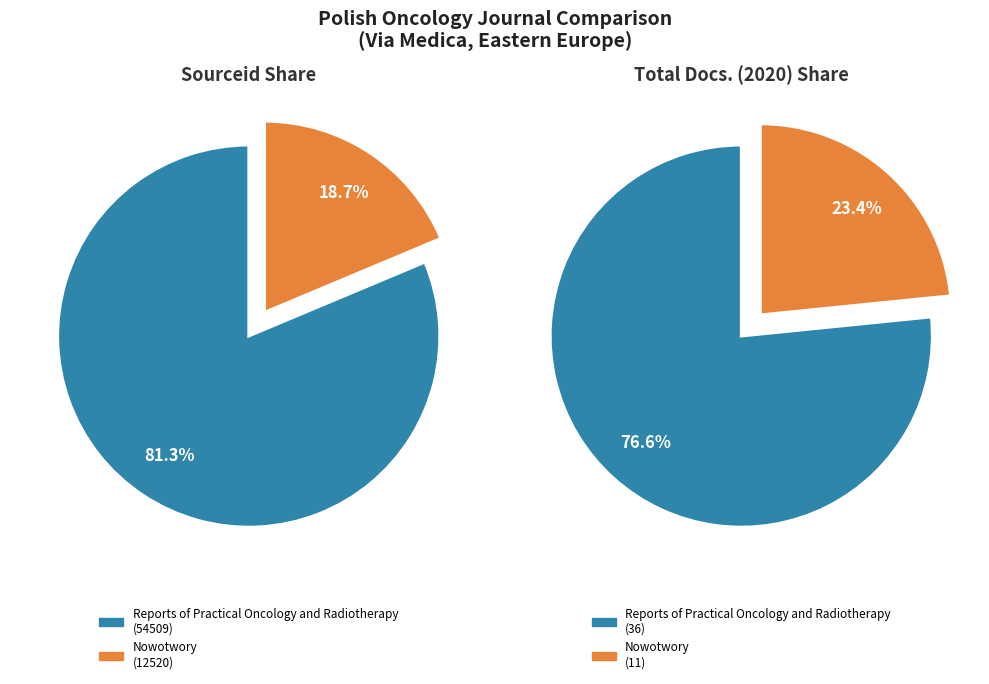

Is it true that Reports of Practical Oncology and Radiotherapy is 83% of the pie?

False